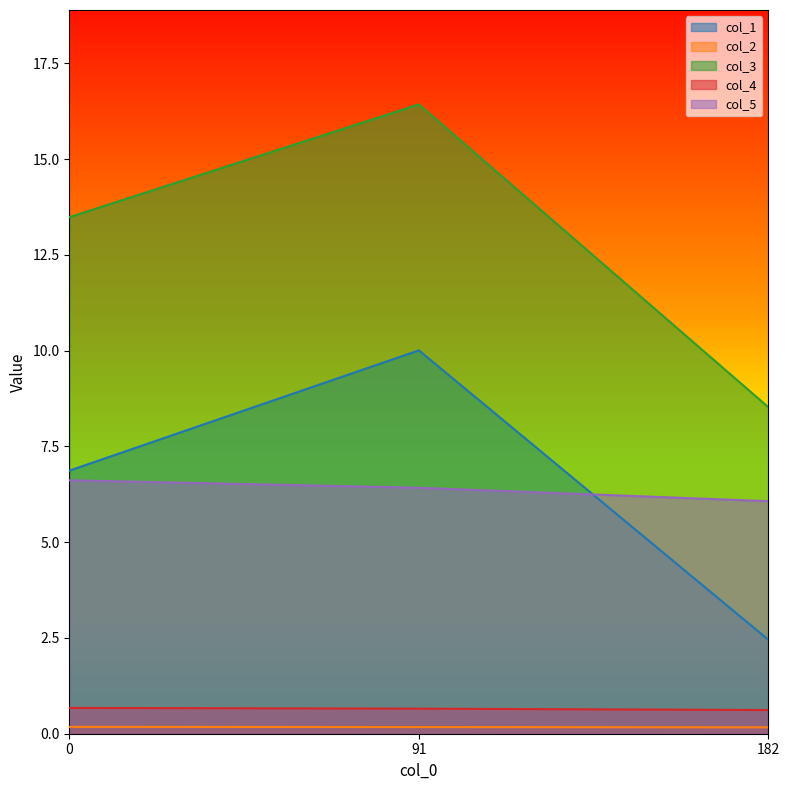

Rank the series by their maximum value, from highest to lowest.

col_3, col_1, col_5, col_4, col_2